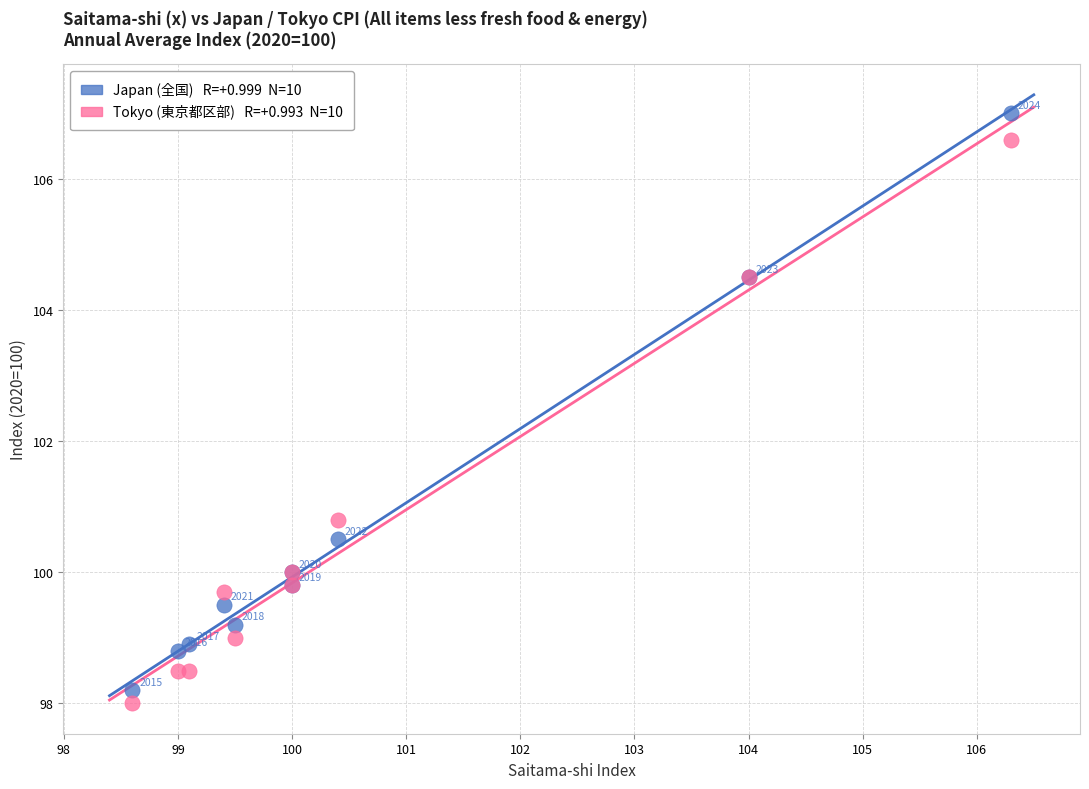

Across all series, what Y value is closest to 102?

100.8